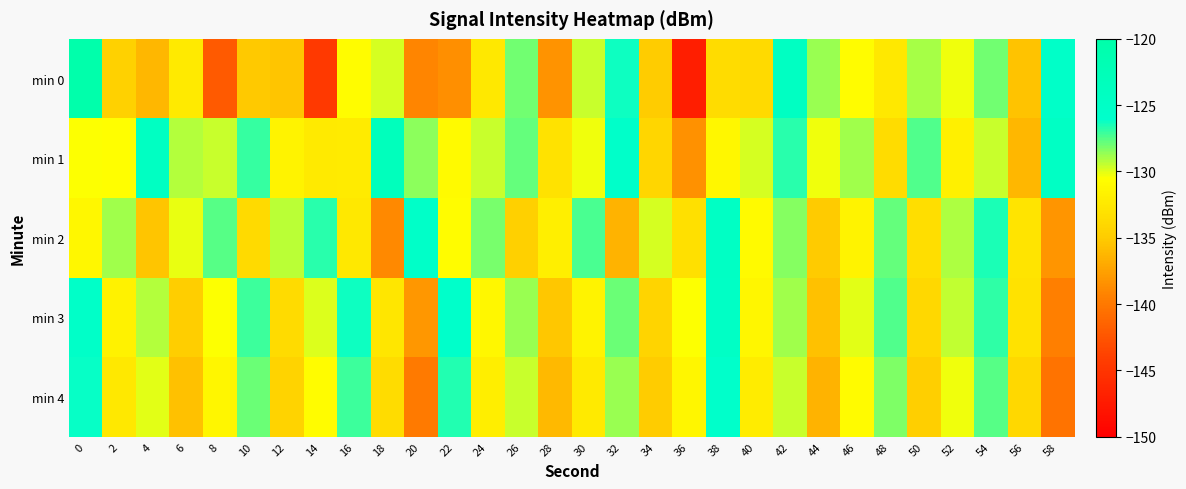

Between 0 and 28, which series saw the biggest shift?

min 0